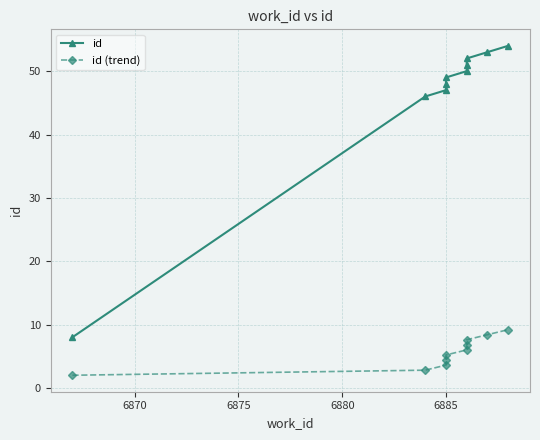

At how many categories does at least one series exceed 21?

9